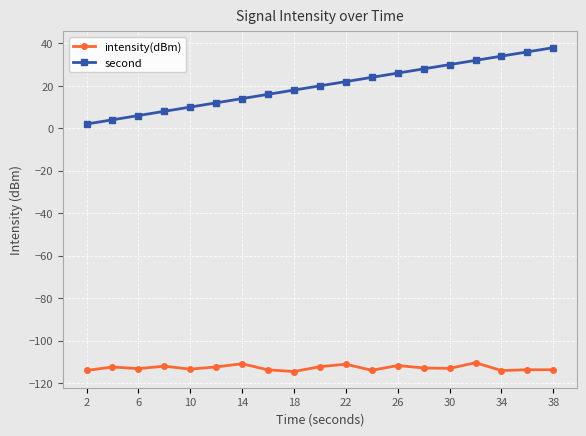

Count the number of data series in this chart.

2